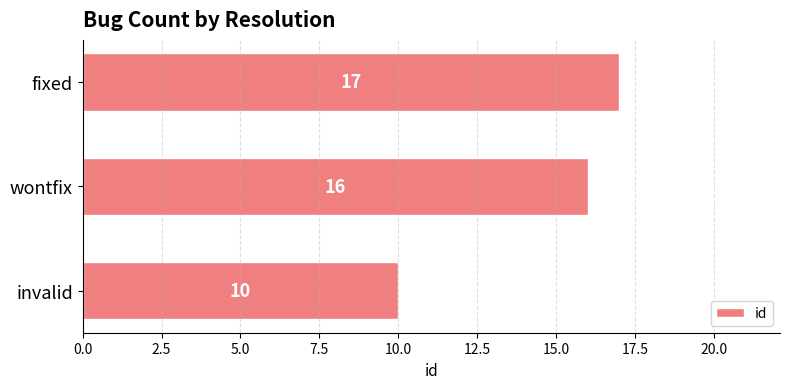

How many data points are less than 16?

1